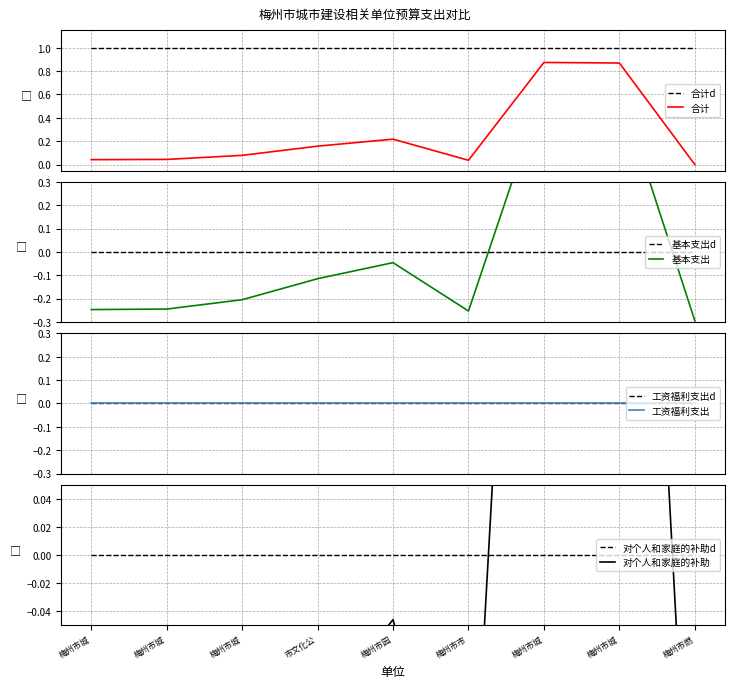

True or false: 合计d and 合计 intersect in this chart.

False